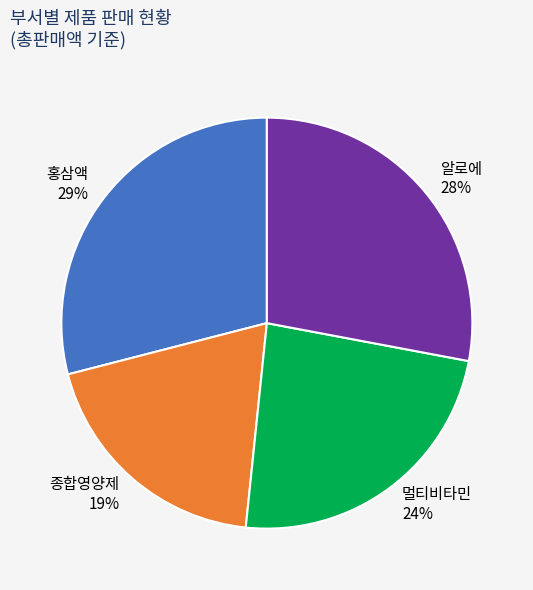

Do 멀티비타민 and 홍삼액 together represent more than half of the pie?

Yes